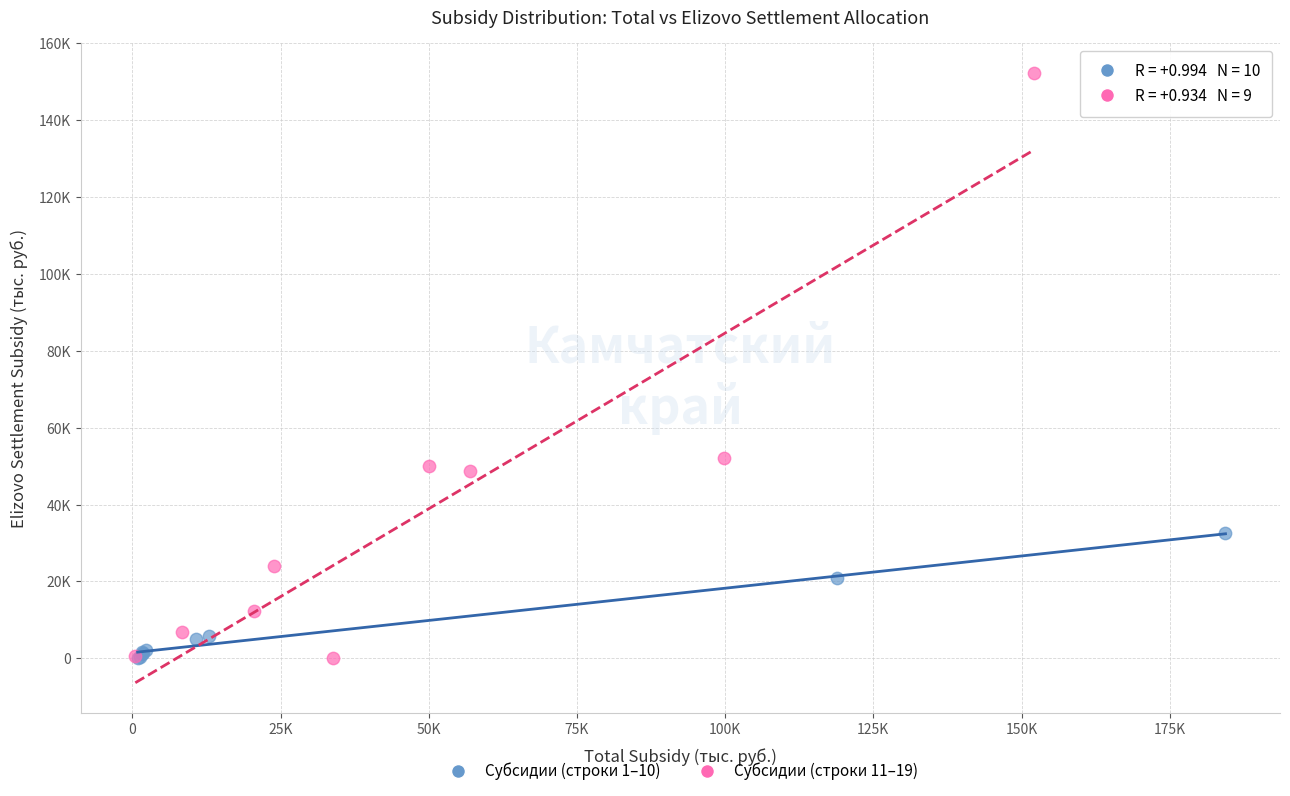

Which series has the widest spread of Y values?

Субсидии (строки 11–19)